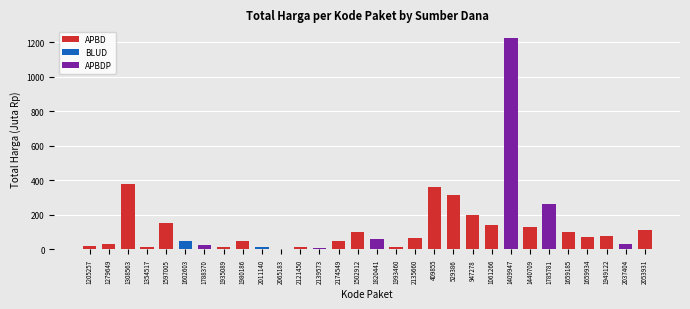

What is the difference between the maximum and minimum values in the BLUD series?

49.5